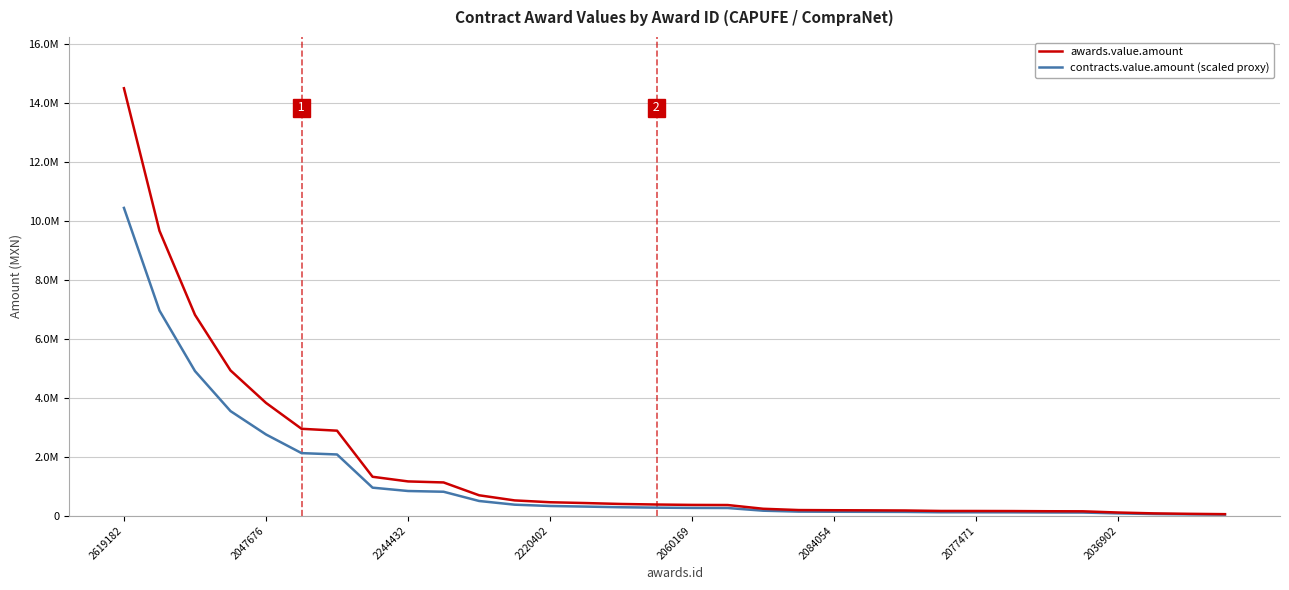

Which series has the widest spread of values?

awards.value.amount